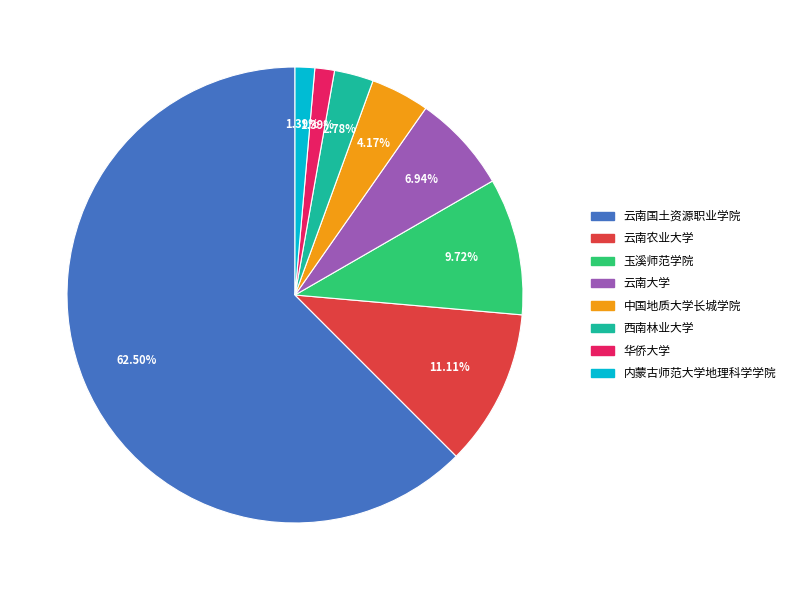

To the nearest percent, what is the combined percentage of 云南国土资源职业学院 and 云南大学?

69%